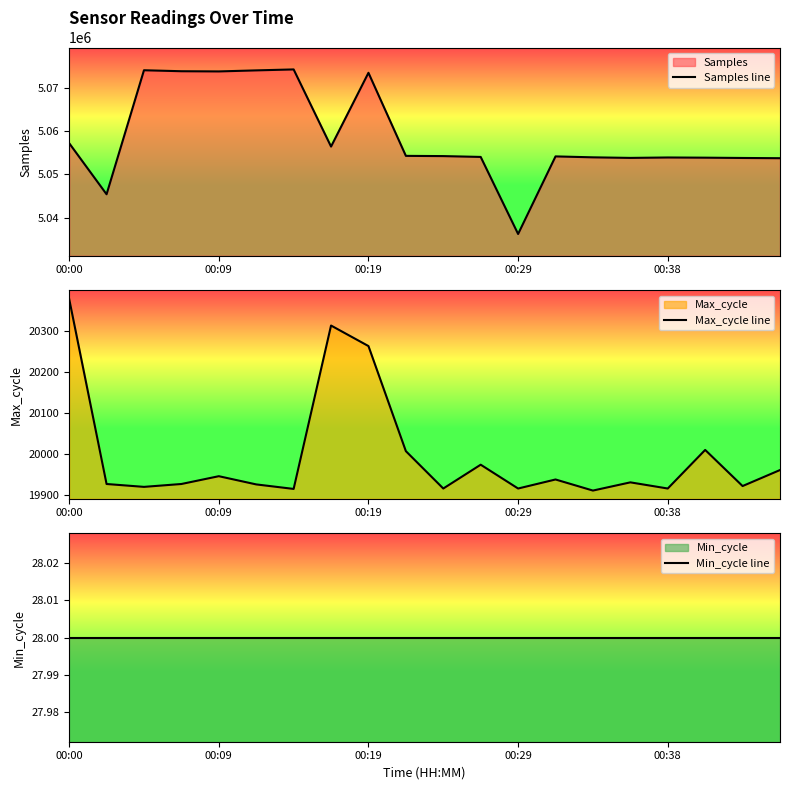

At which category does the chart reach its peak across all series?

6